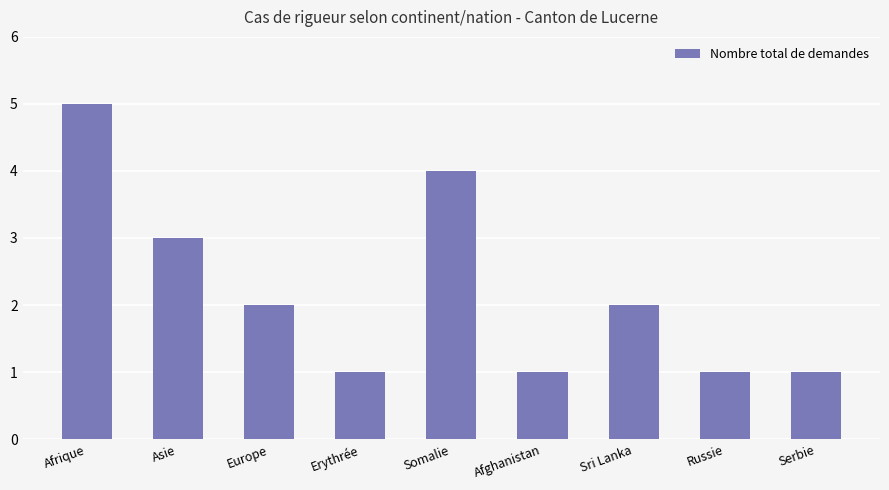

How many categories are shown in the chart?

9